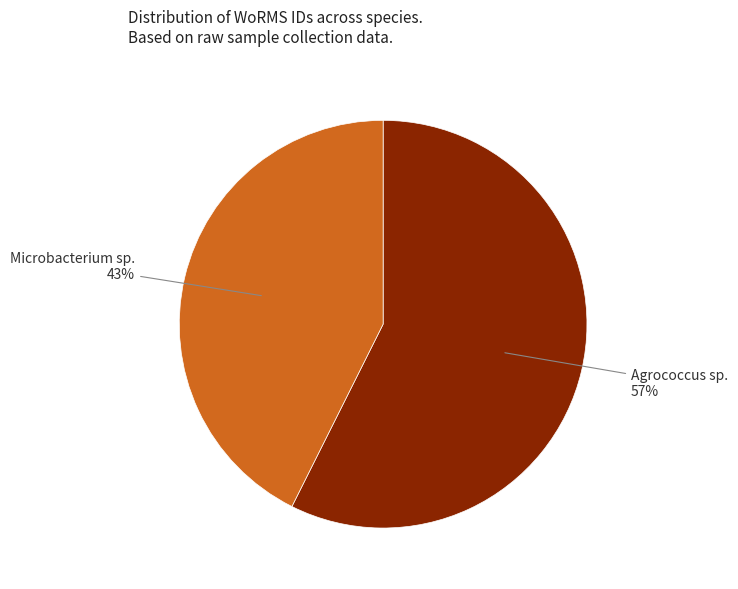

Which slice is the smallest?

Microbacterium sp.